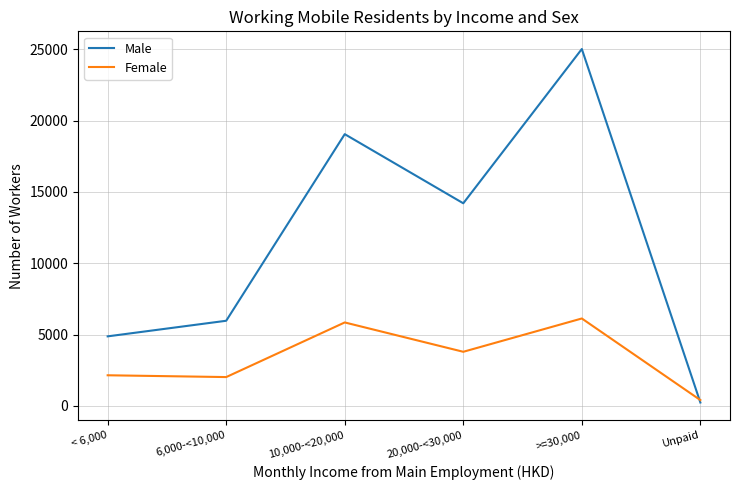

Reading left to right, extract all data points from this chart.

Male: 4877	5970	19046	14202	25013	241
Female: 2150	2024	5852	3796	6130	412